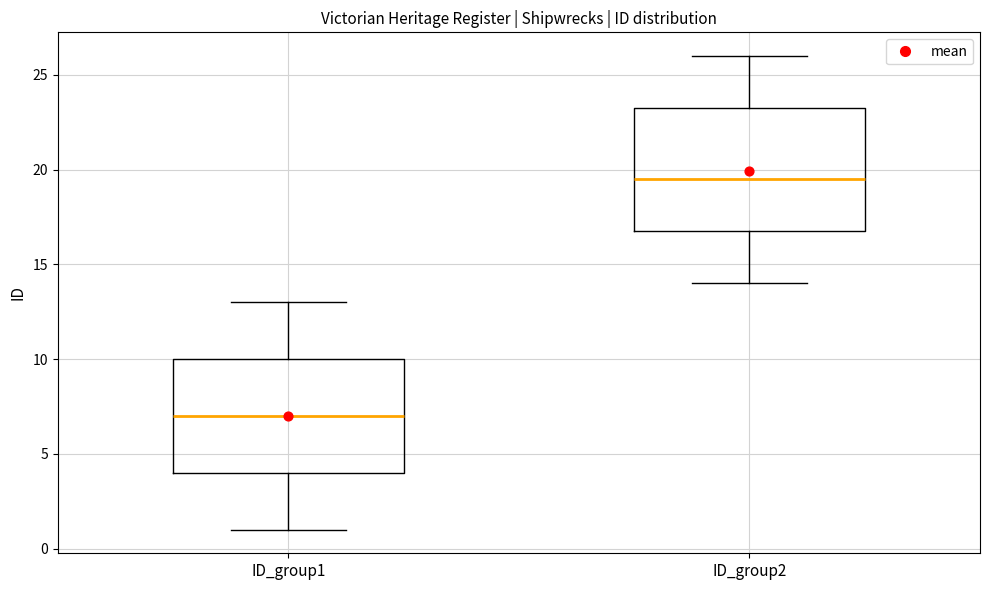

Which box is the tallest, from its lower edge to its upper edge?

ID_group2